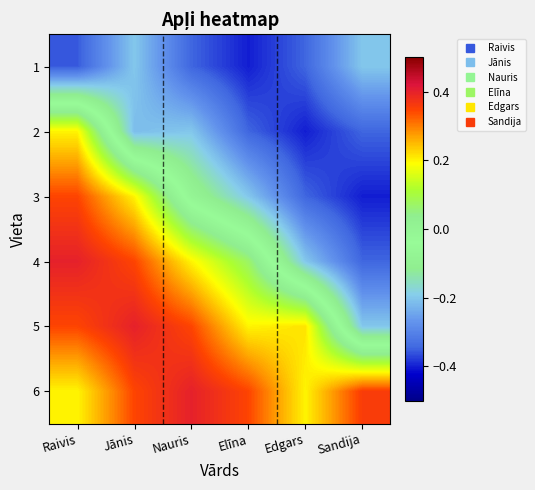

What is the total value across all series at Nauris?

0.3